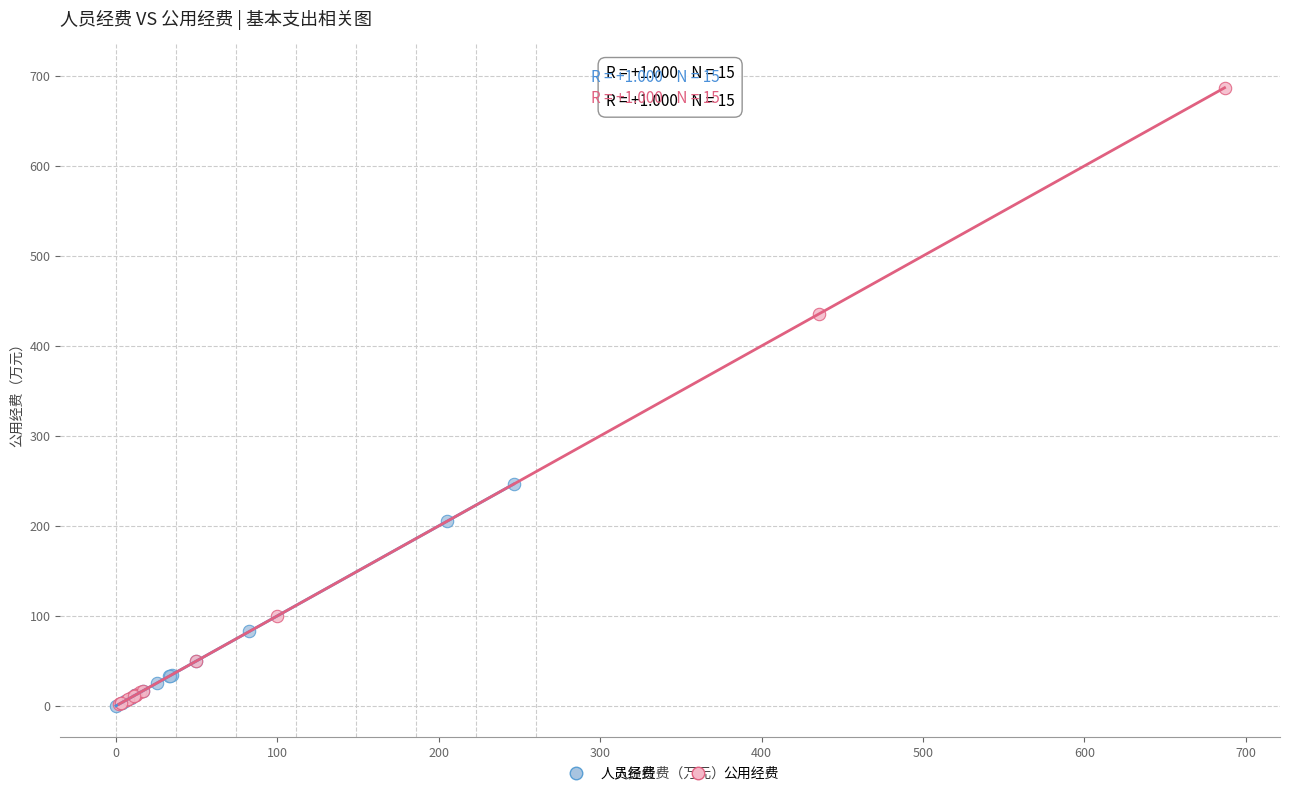

Which series contains the highest Y value?

公用经费